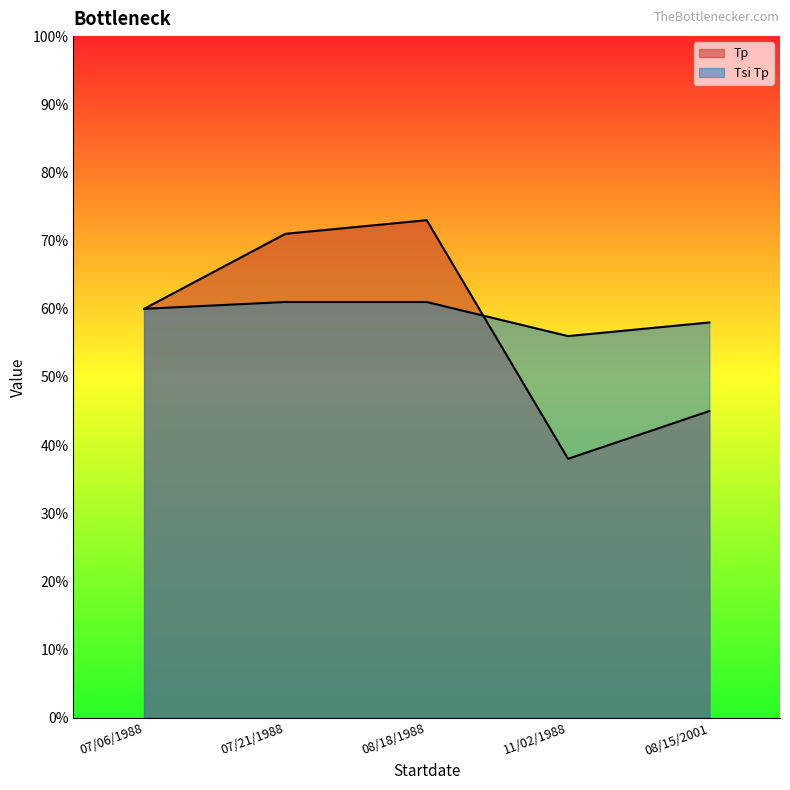

How many values in the Tp series are below 60?

2